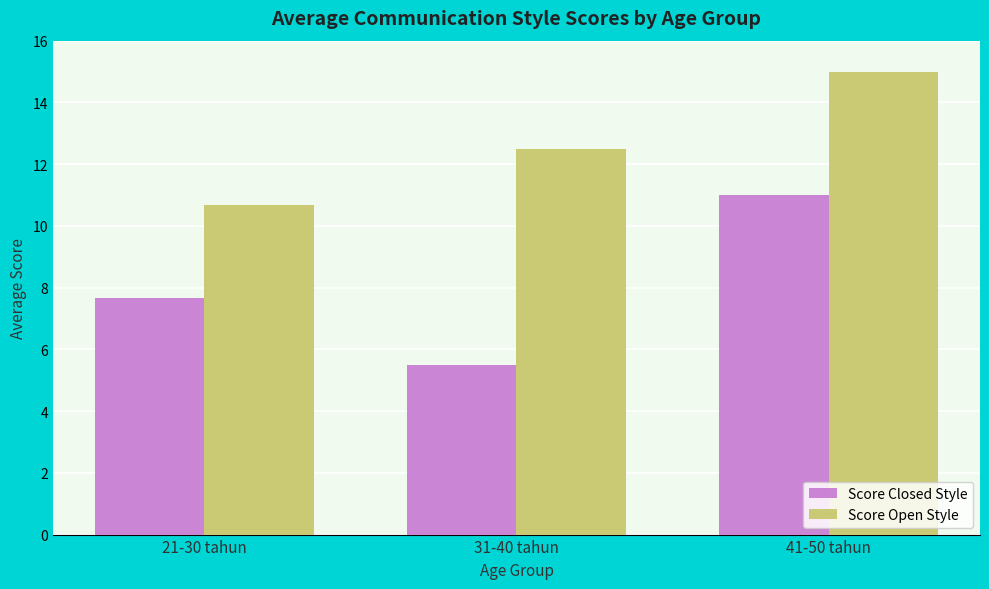

What is the difference between the highest and lowest values at 41-50 tahun?

4.0